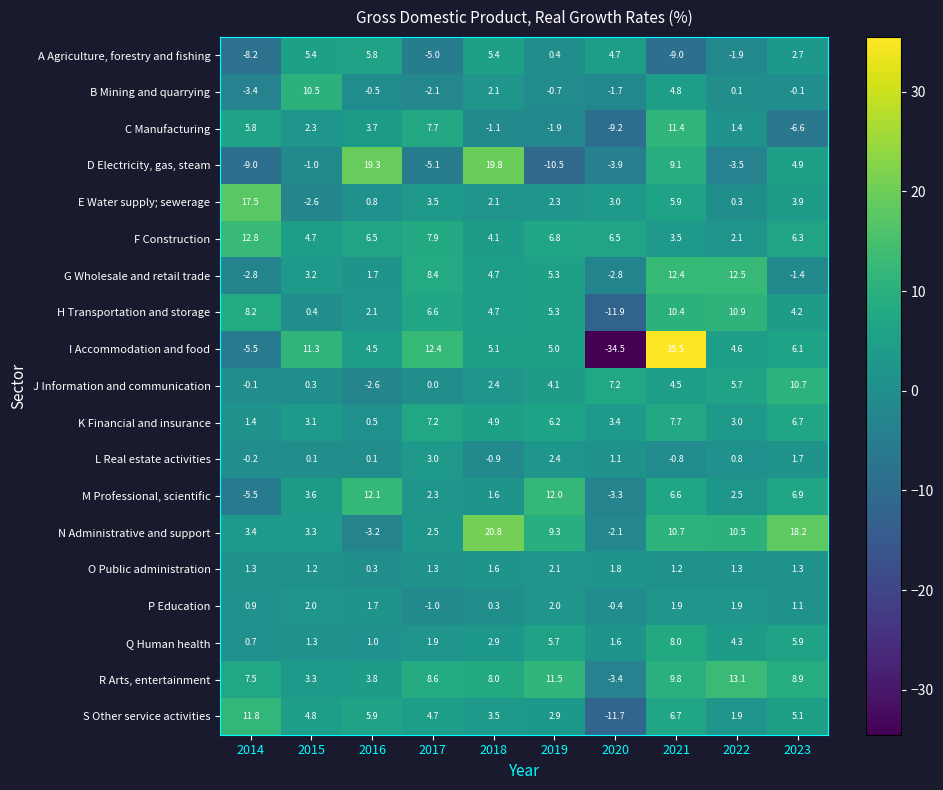

At which category is the sum across all series the highest?

2021